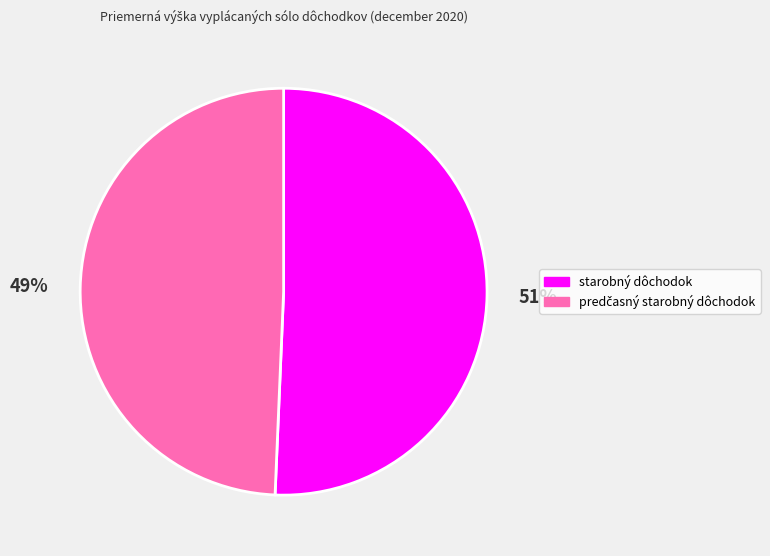

True or false: starobný dôchodok accounts for 51% of the total.

True